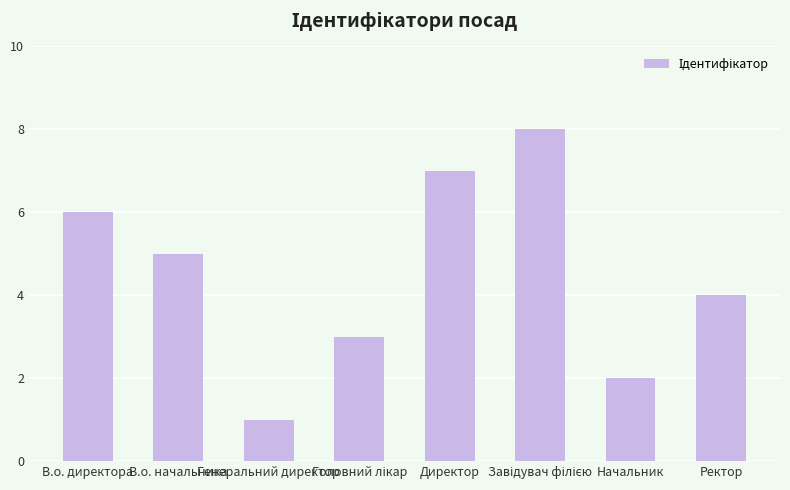

What is the maximum value shown in the chart?

8